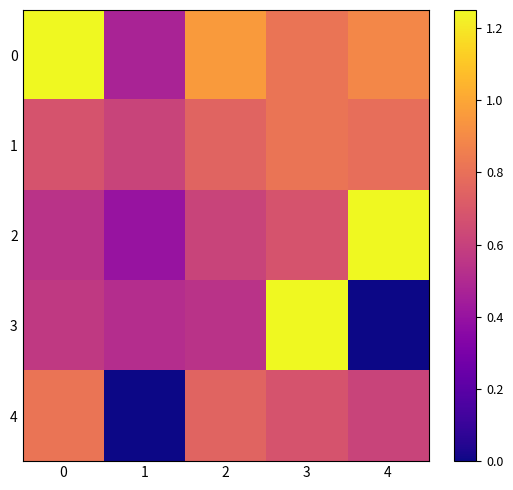

What is the maximum value shown in the chart?

1.2